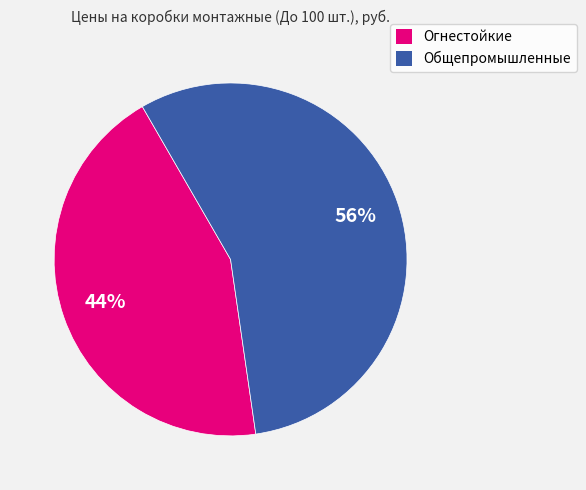

Combined, do Общепромышленные and Огнестойкие account for over 50%?

Yes